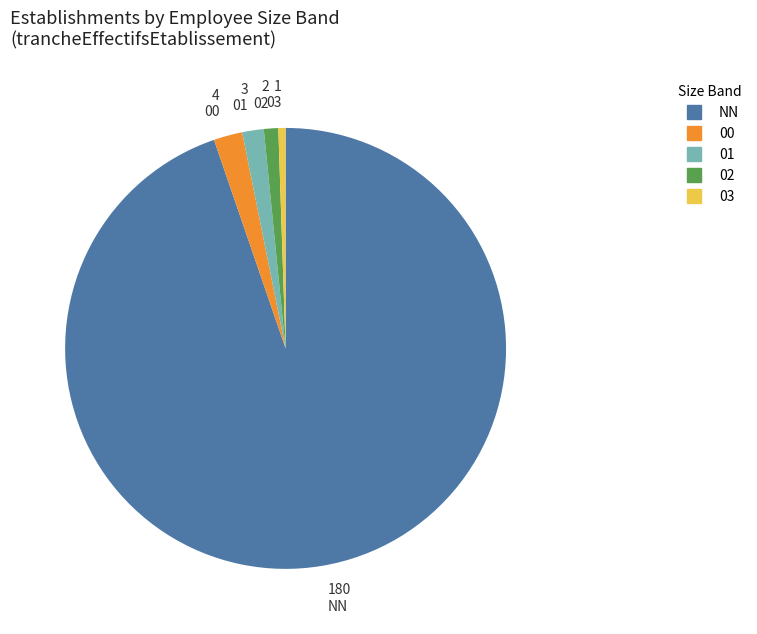

Is it true that NN is 95% of the pie?

True